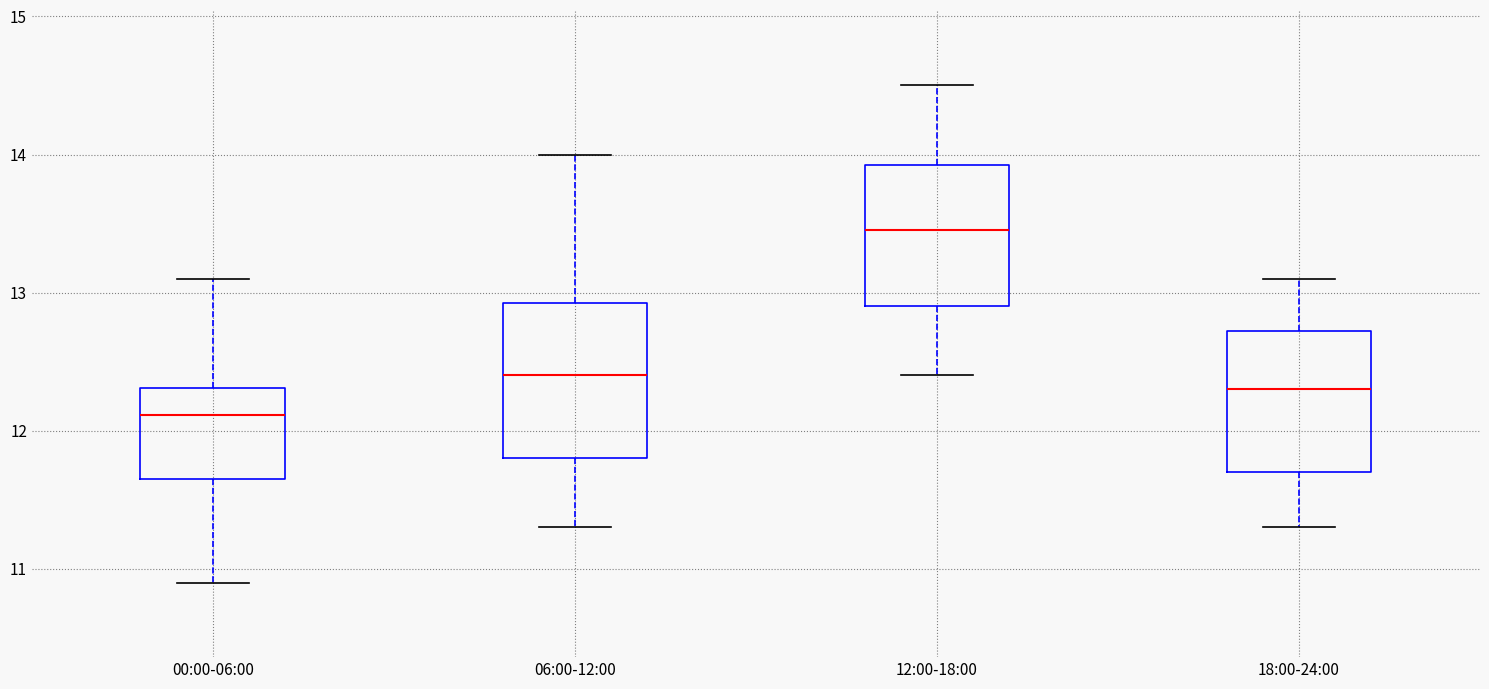

Which box's median line is the highest?

12:00-18:00